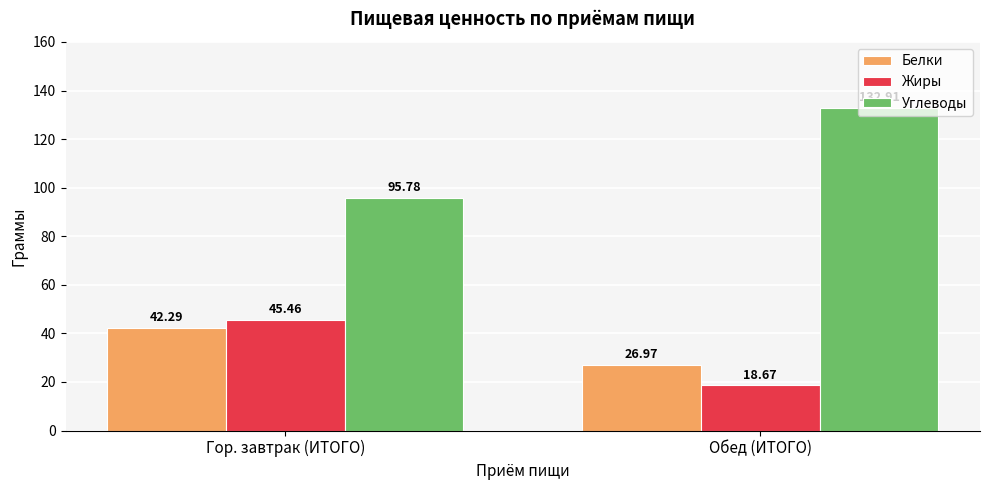

What are all the series names shown in the legend?

Белки, Жиры, Углеводы